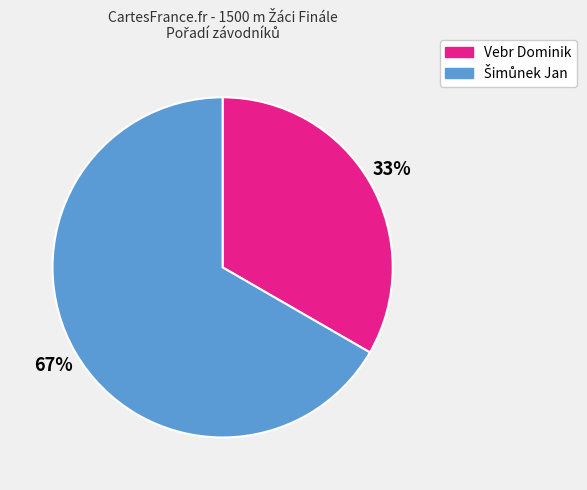

To the nearest percent, what percentage of the pie is Vebr Dominik?

33%